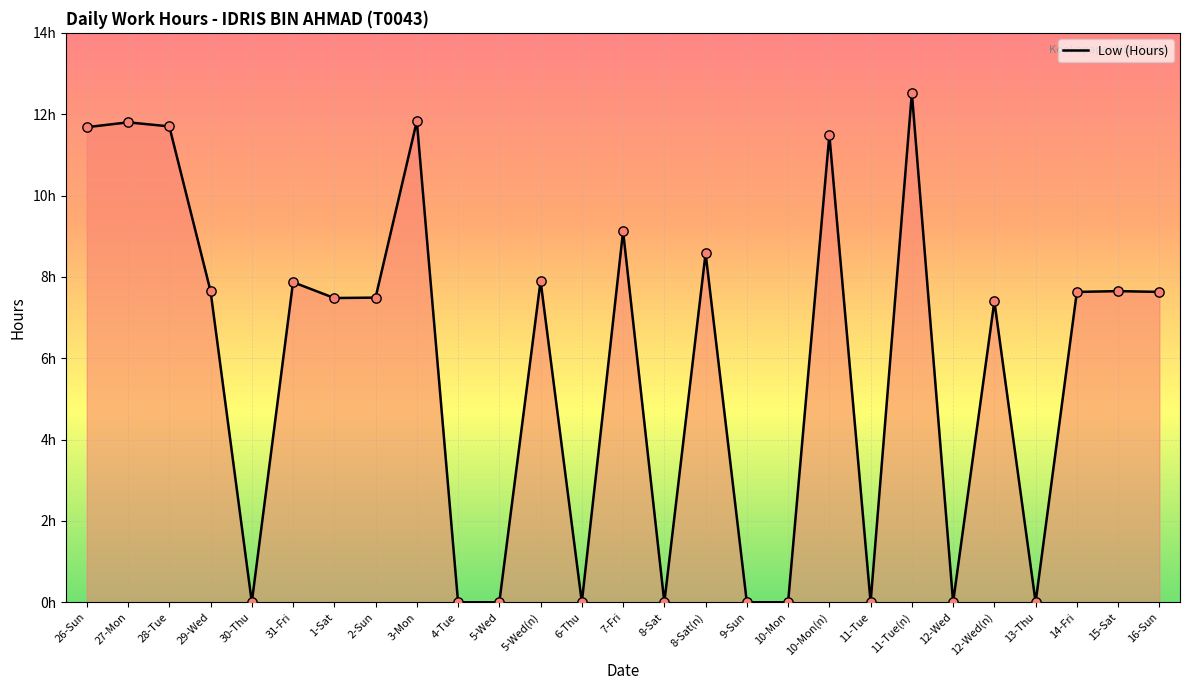

What is the change in value from 7-Fri to 10-Mon(n)?

+2.4